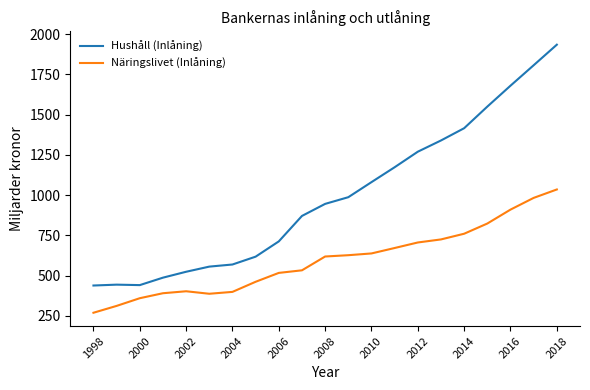

Rank the series by their maximum value, from lowest to highest.

Näringslivet (Inlåning), Hushåll (Inlåning)